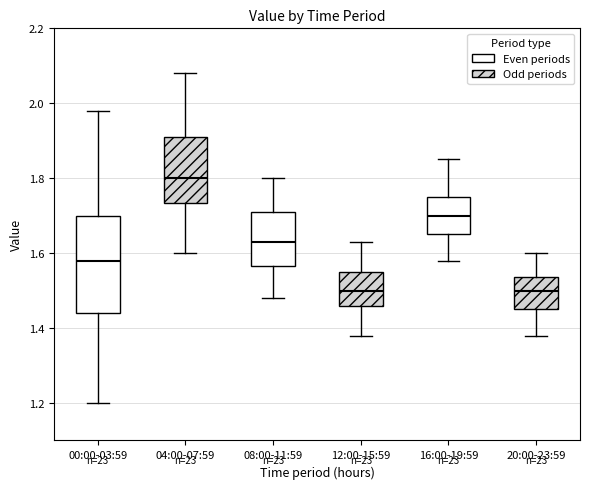

Reading left to right, read every box against the y-axis: the position of its median line, the range the box covers, and the ends of its whiskers. The values are not printed on the chart, so give them approximately, as read against the axis.

00:00-03:59: median 1.58, box 1.44 to 1.70, whiskers 1.20 to 1.98
04:00-07:59: median 1.80, box 1.74 to 1.92, whiskers 1.60 to 2.08
08:00-11:59: median 1.64, box 1.56 to 1.72, whiskers 1.48 to 1.80
12:00-15:59: median 1.50, box 1.46 to 1.56, whiskers 1.38 to 1.64
16:00-19:59: median 1.70, box 1.66 to 1.76, whiskers 1.58 to 1.86
20:00-23:59: median 1.50, box 1.46 to 1.54, whiskers 1.38 to 1.60